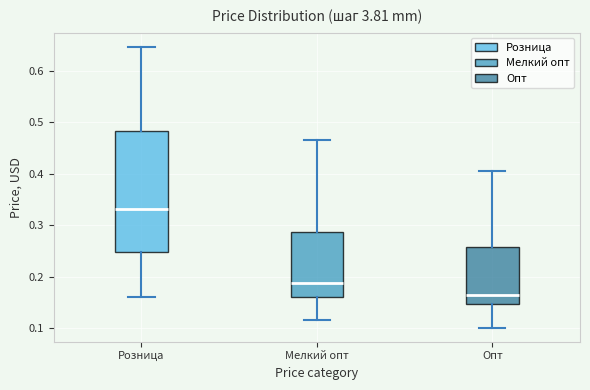

Which box's median line is the highest?

Розница